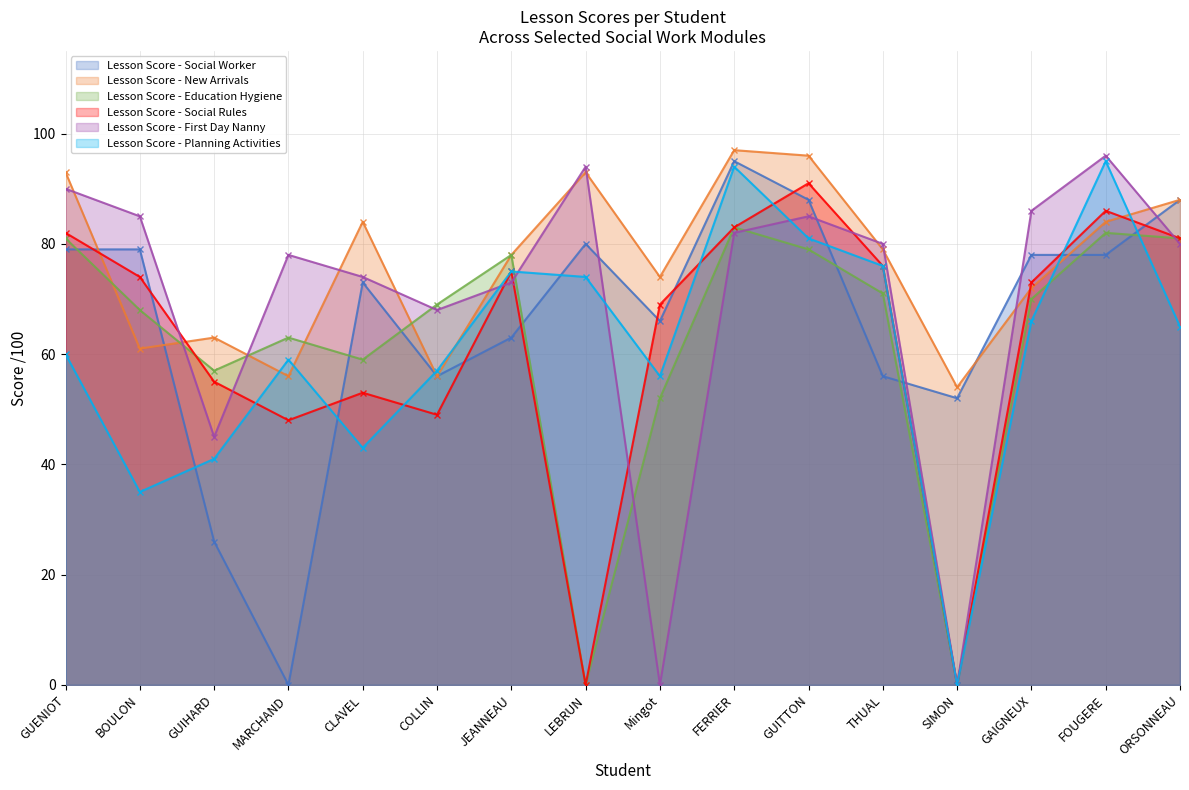

Is the value of Lesson Score - New Arrivals at GUIHARD greater than the value of Lesson Score - Planning Activities at GUIHARD?

Yes